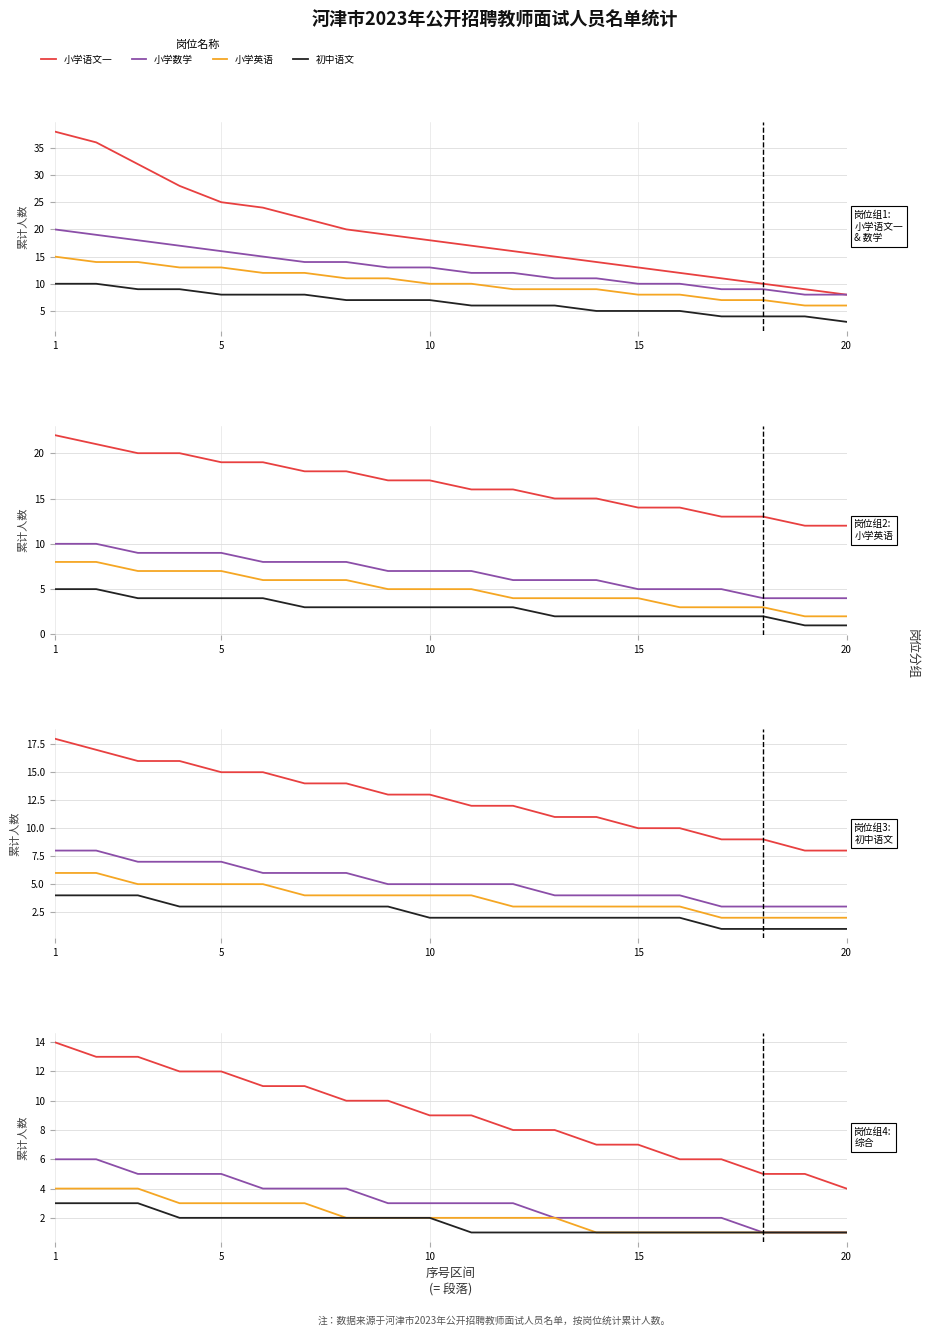

How many values in the 小学数学 series are below 3?

8